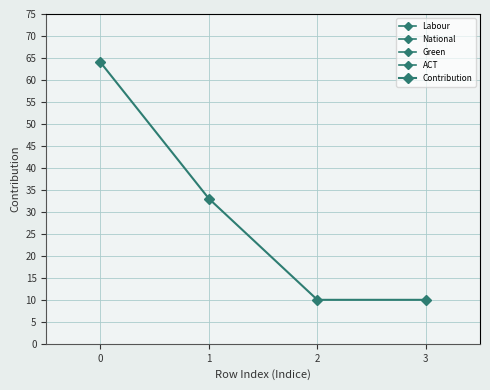

Does the chart have visible grid lines?

Yes